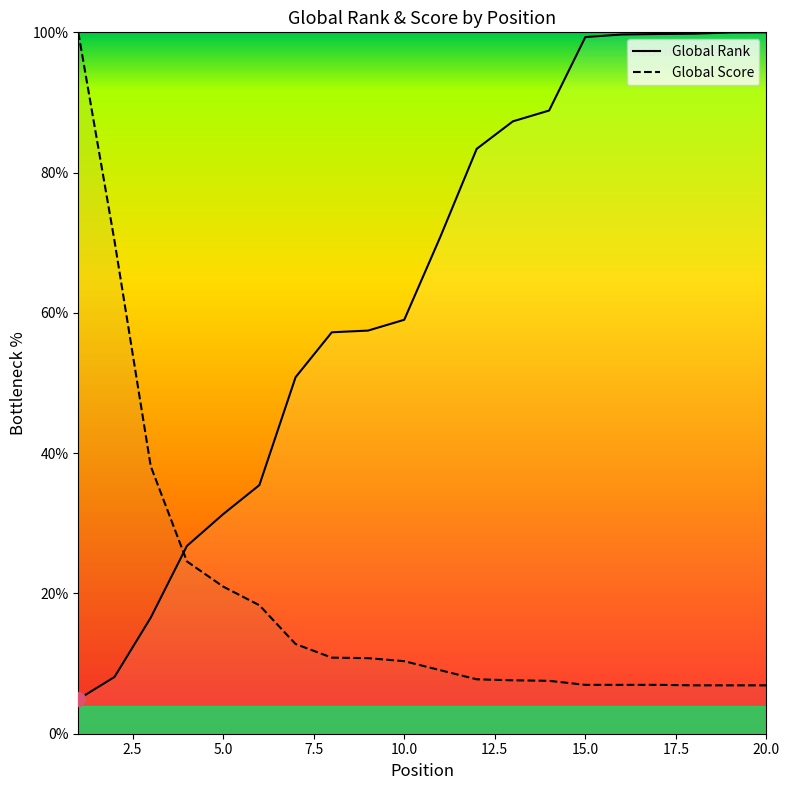

Which category has the highest value in the Global Score series?

1